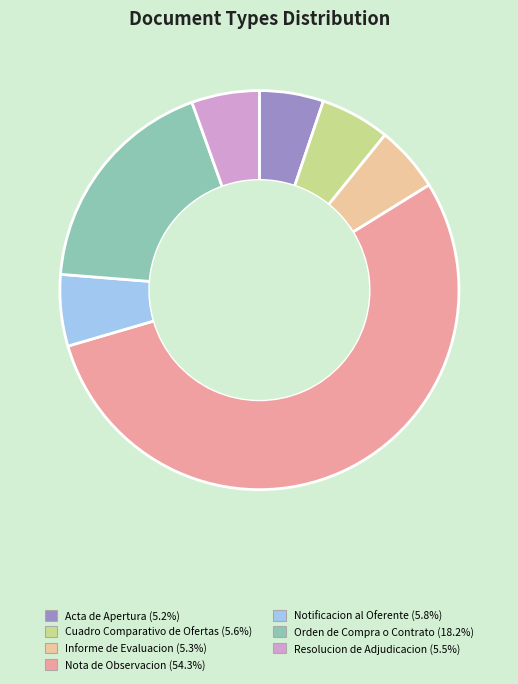

Between Cuadro Comparativo de Ofertas and Orden de Compra o Contrato, which is larger?

Orden de Compra o Contrato